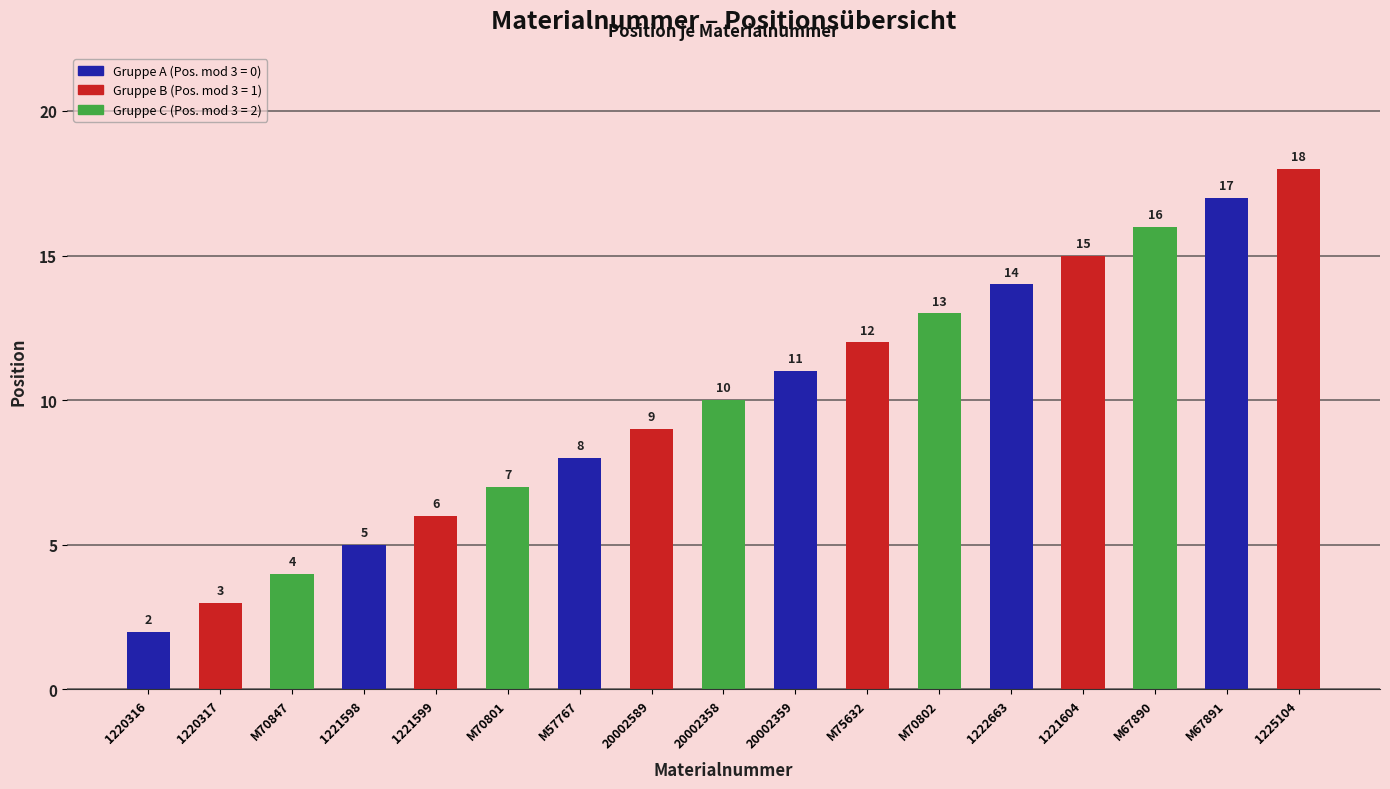

What position from the left is 1221599?

5